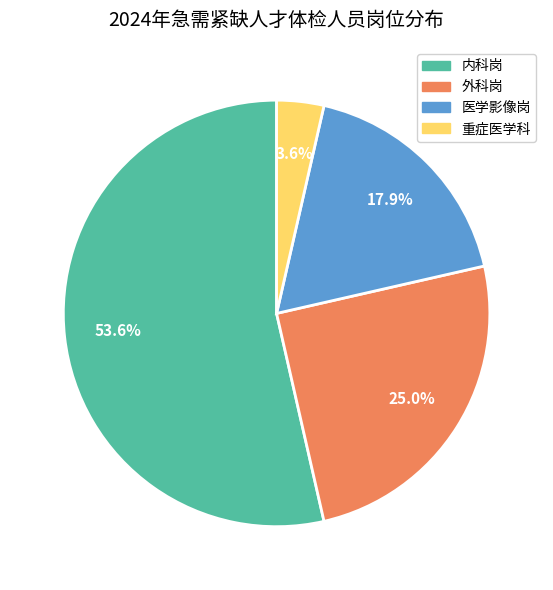

Is the sum of 医学影像岗 and 内科岗 greater than half?

Yes